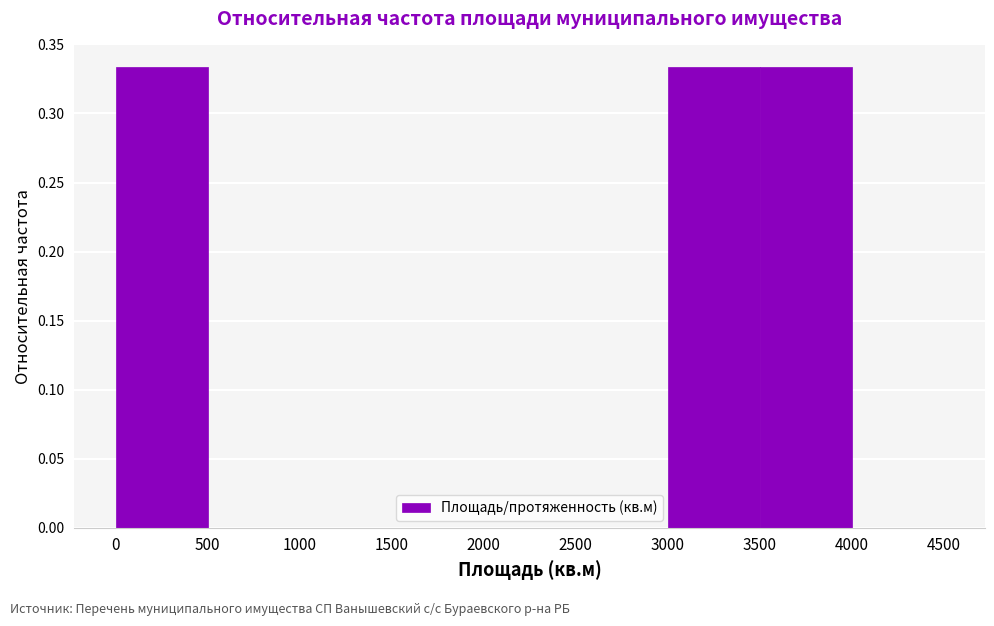

Reading left to right, list every bar in this chart as the range it spans on the x-axis followed by its height. The values are not printed on the chart, so give them approximately, as read against the axis.

0 to 500: 0.335
500 to 1000: 0
1000 to 1500: 0
1500 to 2000: 0
2000 to 2500: 0
2500 to 3000: 0
3000 to 3500: 0.335
3500 to 4000: 0.335
4000 to 4500: 0